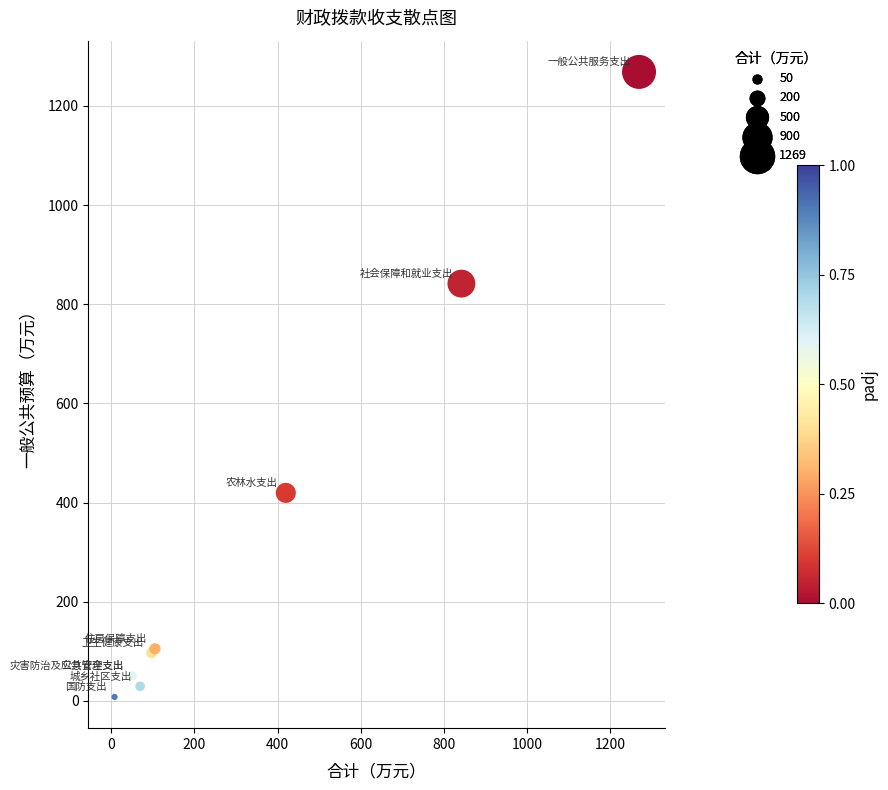

What Y value in the scatter plot is closest to 638?

841.6